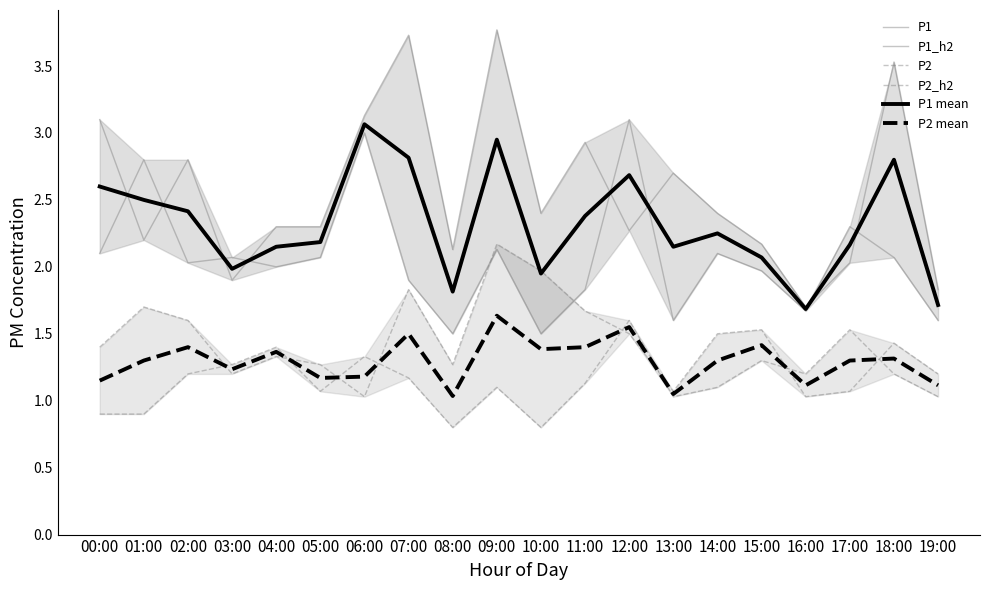

Which category has the highest value in the P1 series?

09:00